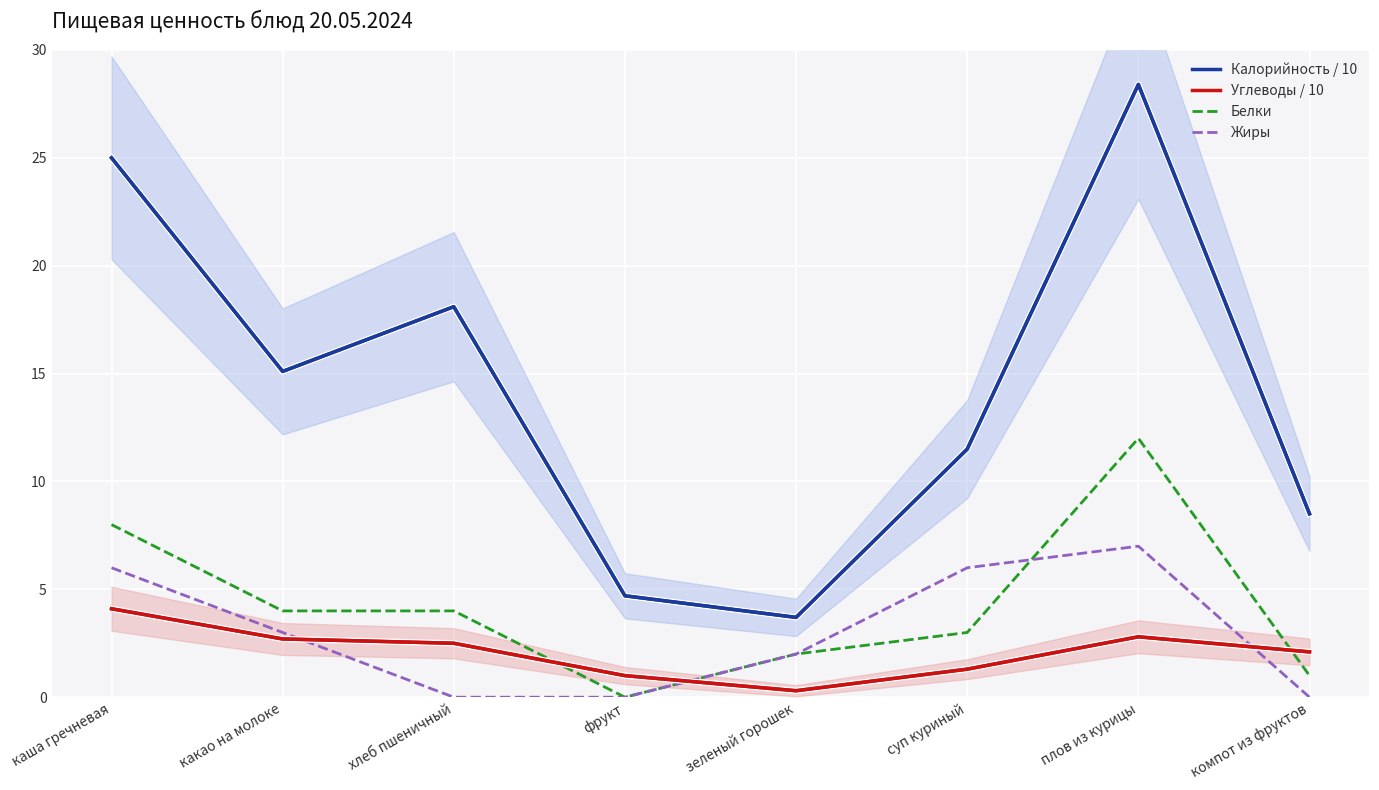

How many data points in Жиры are above 3?

3